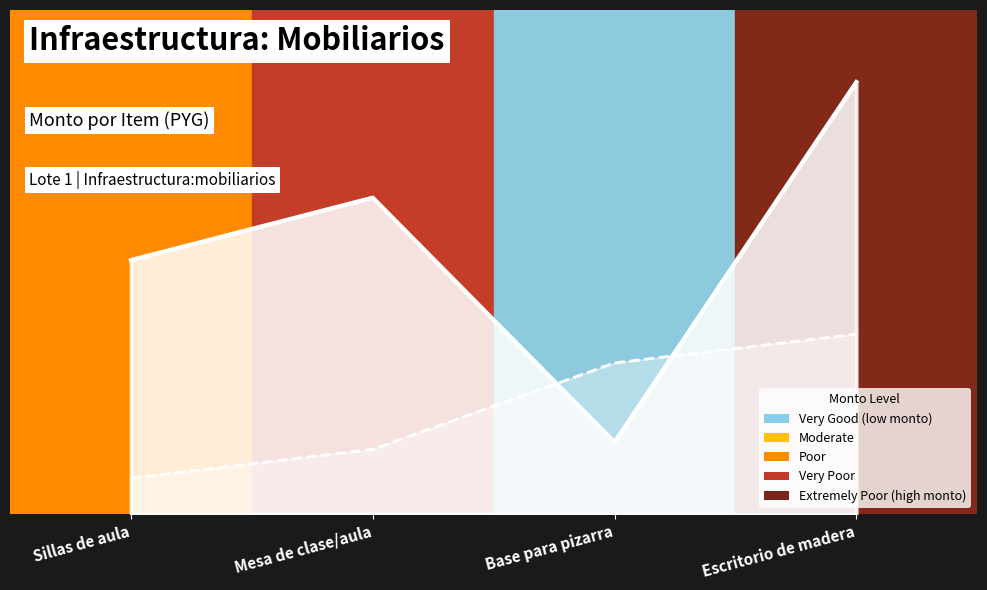

What is the total value across all series at Escritorio de madera?

8.5